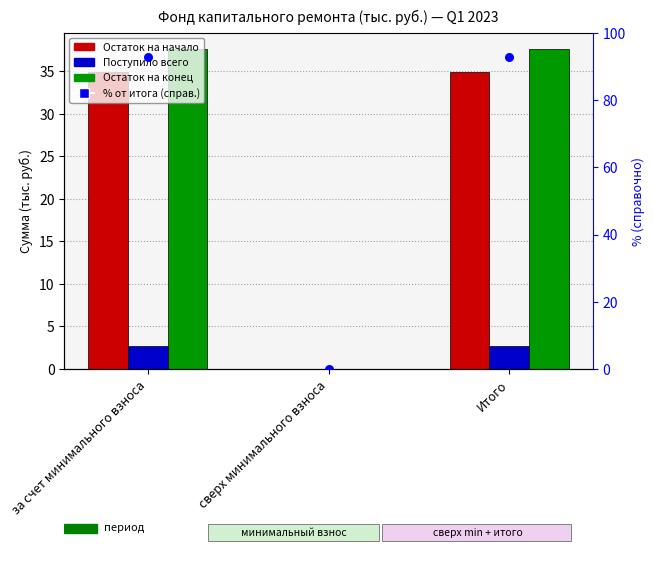

Which series contains the highest Y value?

% от итога (справ.)